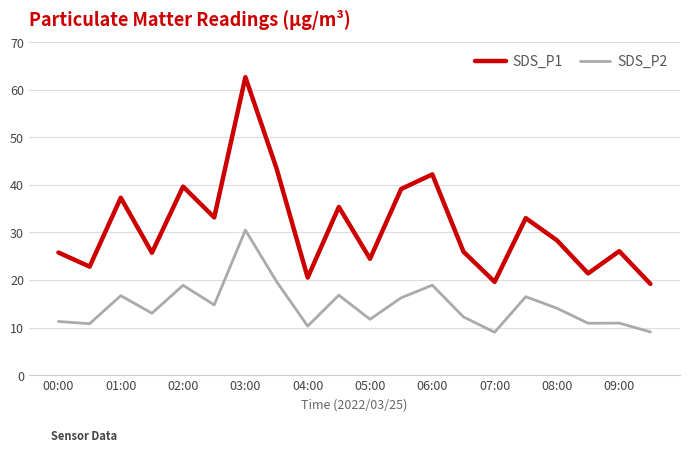

Count the number of categories in the chart.

20